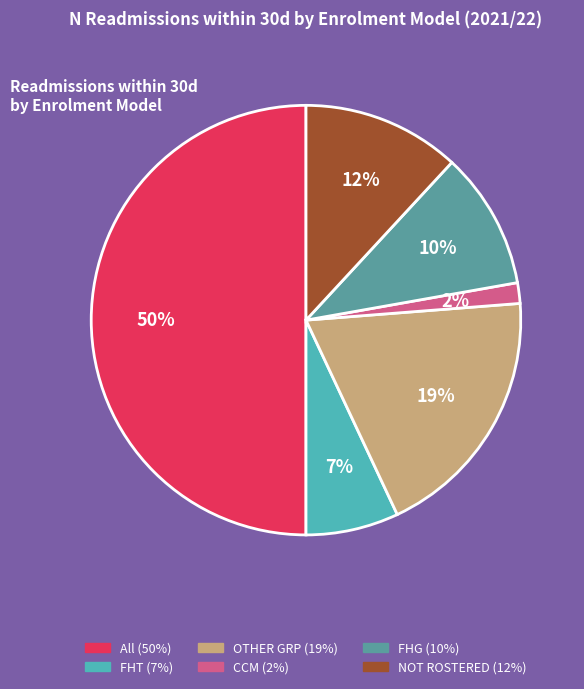

Combined, do All and FHT account for over 50%?

Yes